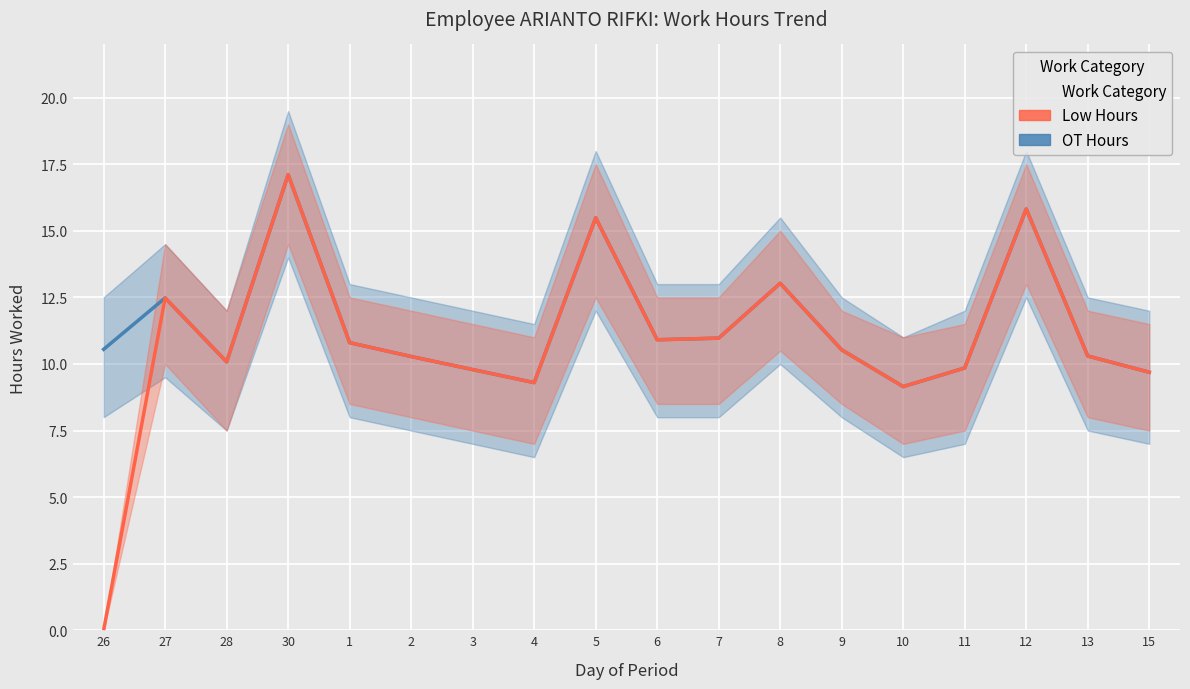

True or false: Low Hours has a value of 9.8 at 3.

True